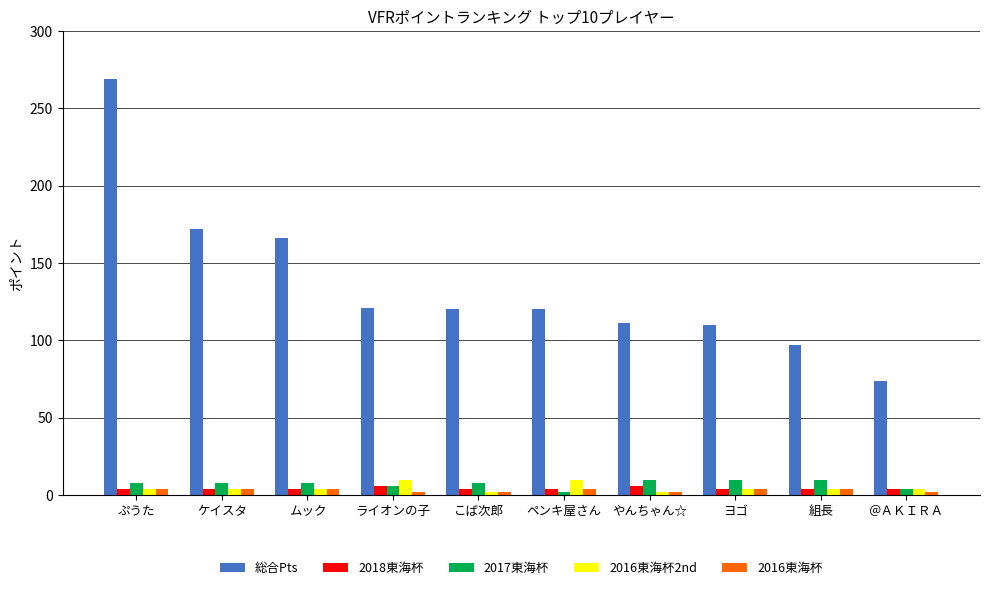

What is the sum of all 2016東海杯2nd values?

48